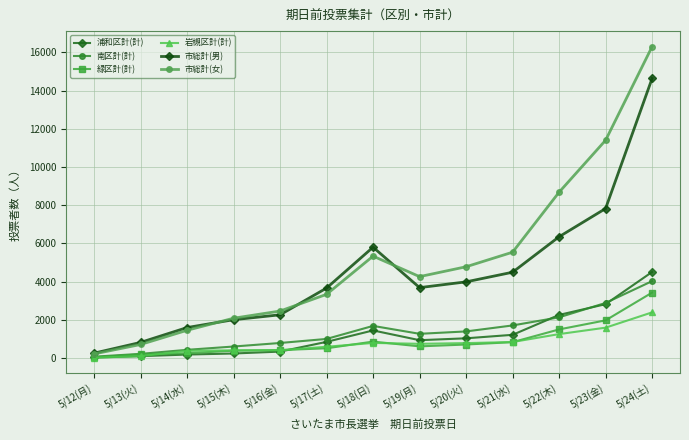

Reading left to right, transcribe all the data shown in this chart.

浦和区計(計): 33	102	187	242	341	851	1449	938	1037	1219	2261	2823	4508
南区計(計): 76	223	434	607	792	1004	1686	1272	1397	1710	2135	2888	4029
緑区計(計): 38	198	255	388	419	515	865	615	712	835	1502	1976	3429
岩槻区計(計): 24	102	381	409	413	594	795	749	785	843	1257	1594	2394
市総計(男): 260	822	1599	2010	2267	3667	5805	3689	3991	4495	6351	7828	14635
市総計(女): 218	713	1456	2088	2464	3338	5337	4265	4781	5543	8682	11401	16299